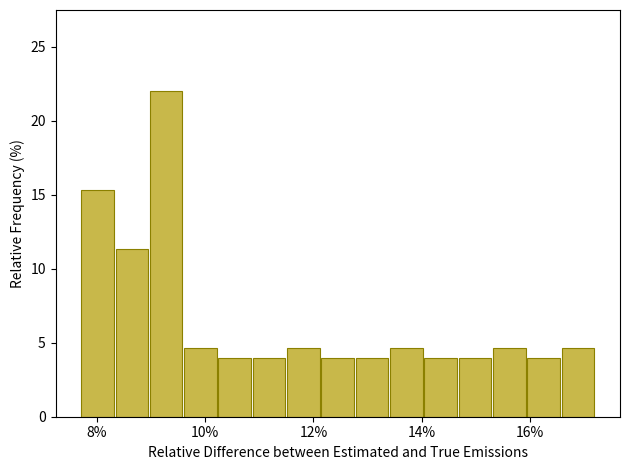

Around what value on the x-axis is the tallest bar? Give the approximate position of its centre, as read against the axis.

9.2